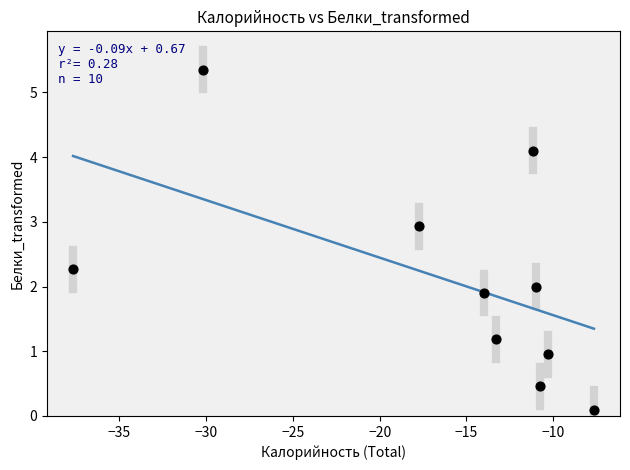

What is the average X value?

-16.4